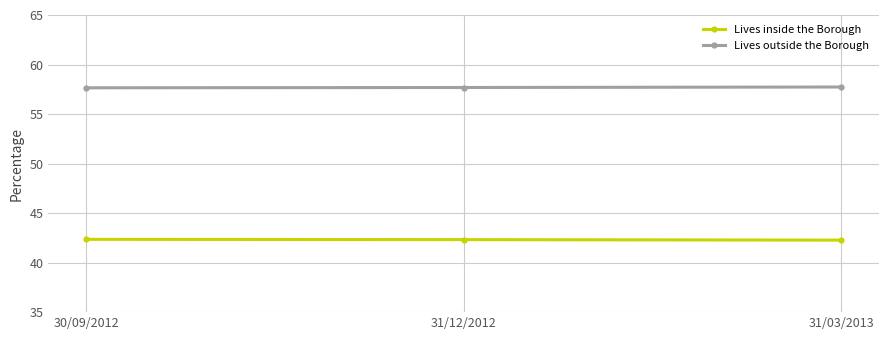

What are all the series names shown in the legend?

Lives inside the Borough, Lives outside the Borough